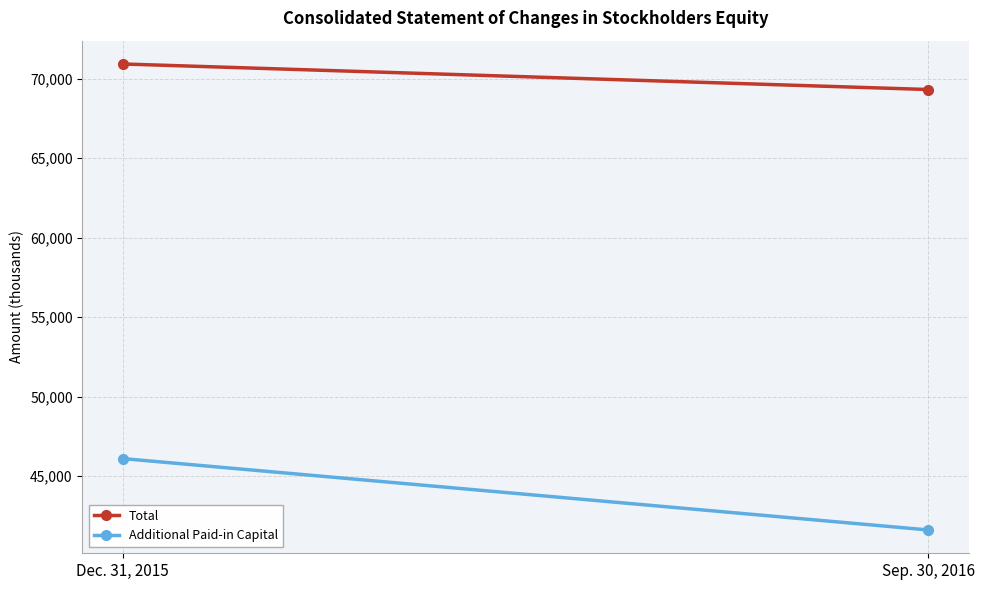

Count the number of categories in the chart.

2